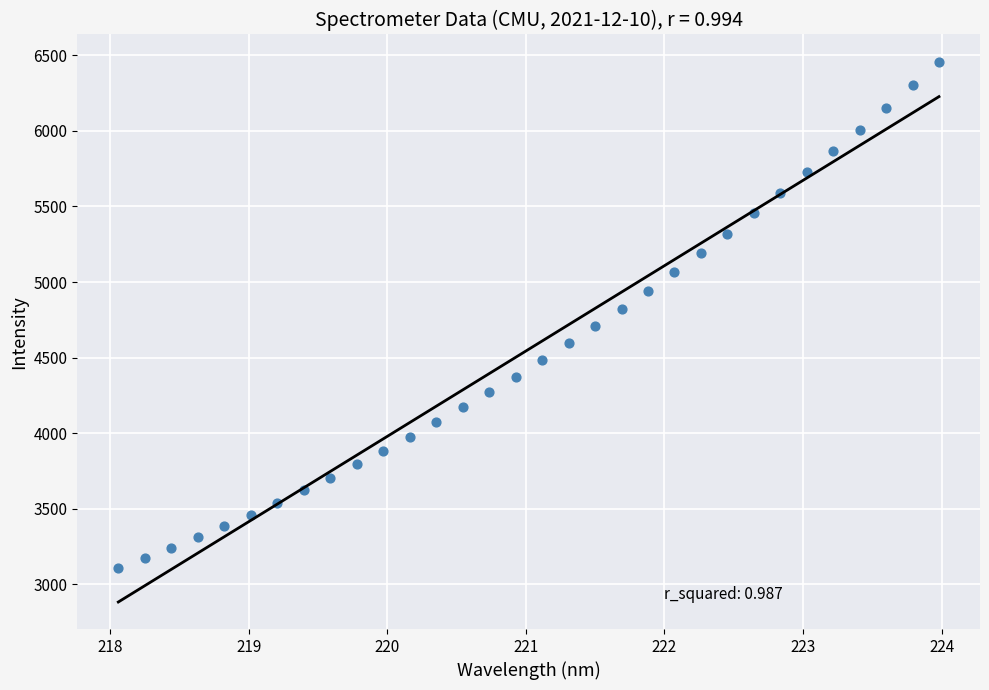

What is the range of X values (max minus min)?

5.9